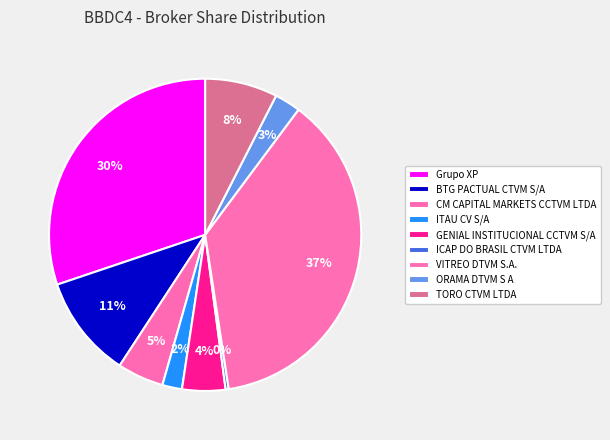

Rank the categories by value from lowest to highest.

ICAP DO BRASIL CTVM LTDA, ITAU CV S/A, ORAMA DTVM S A, GENIAL INSTITUCIONAL CCTVM S/A, CM CAPITAL MARKETS CCTVM LTDA, TORO CTVM LTDA, BTG PACTUAL CTVM S/A, Grupo XP, VITREO DTVM S.A.